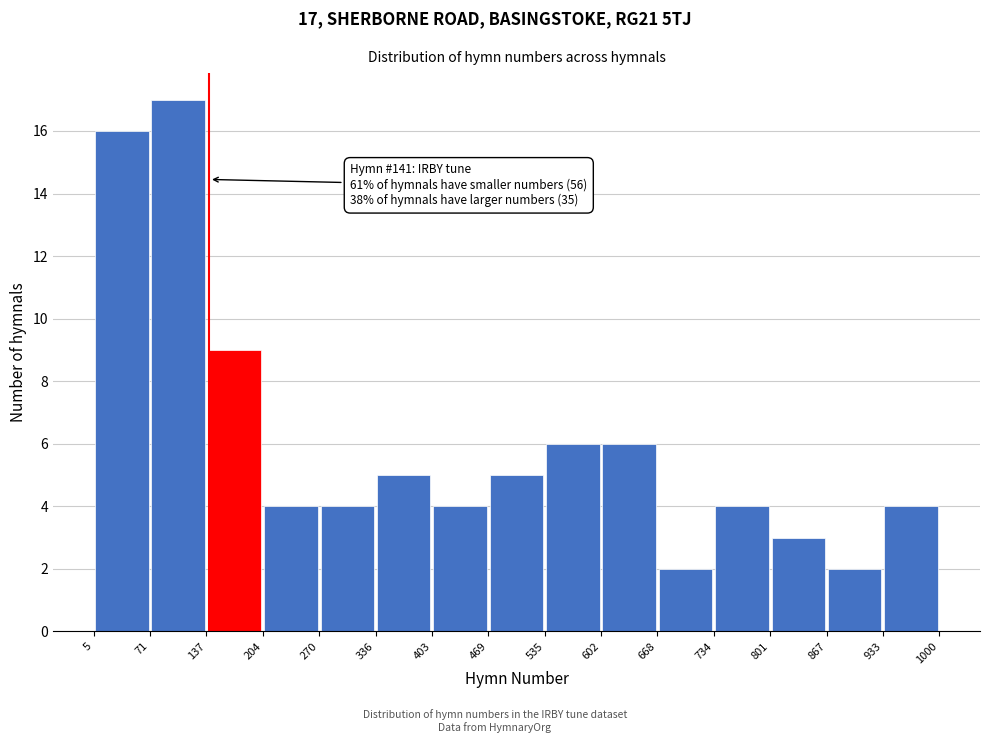

Over which range of the x-axis is the bar tallest?

71 to 137